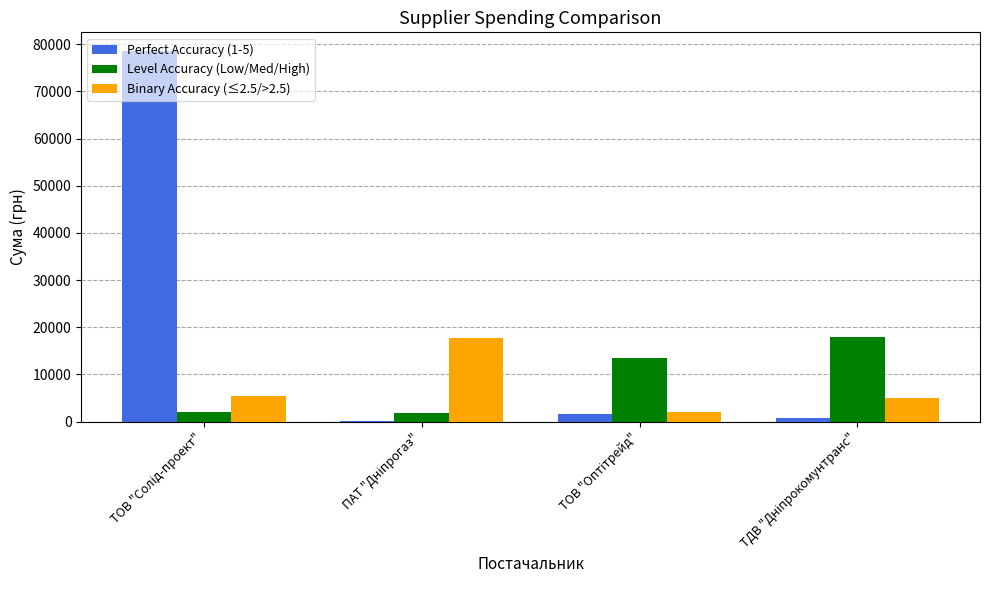

What is the greatest value displayed?

78600.0